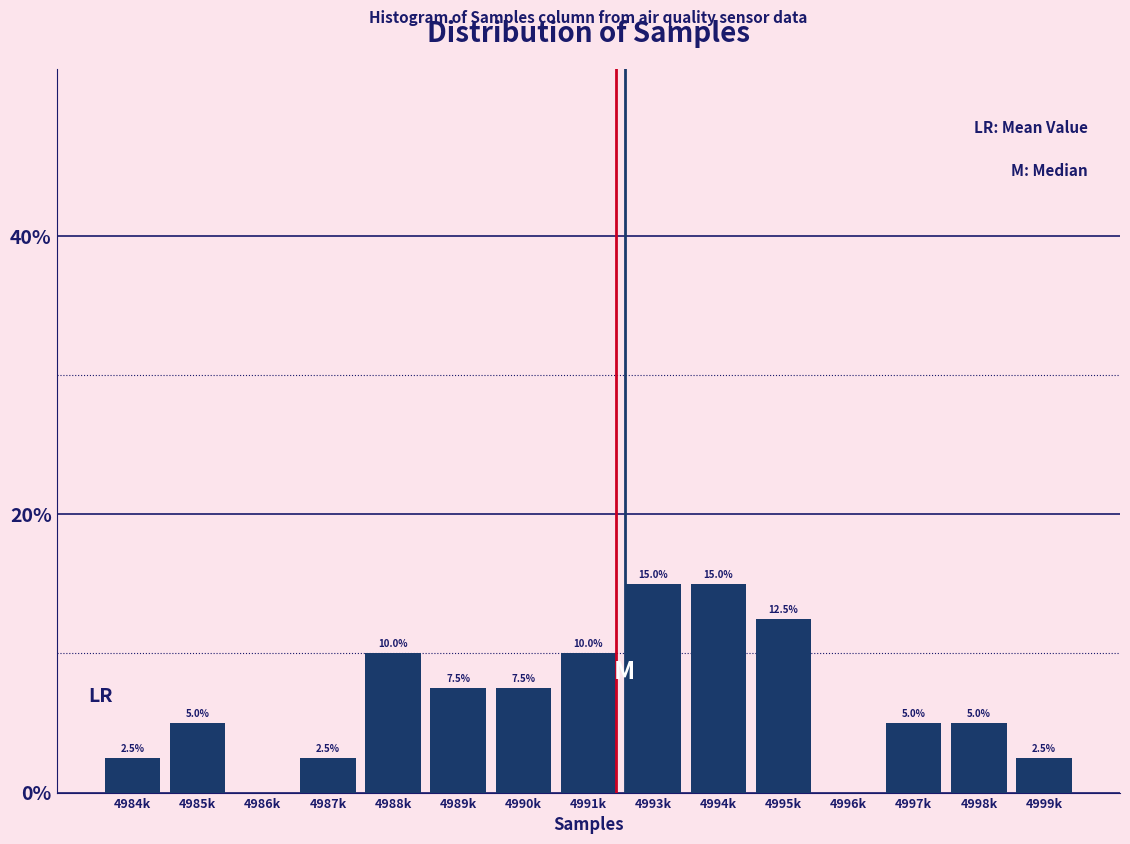

Reading right to left, transcribe all the data shown in this chart.

4999k=2.5	4998k=5.0	4997k=5.0	4996k=0.0	4995k=12.5	4994k=15.0	4993k=15.0	4991k=10.0	4990k=7.5	4989k=7.5	4988k=10.0	4987k=2.5	4986k=0.0	4985k=5.0	4984k=2.5